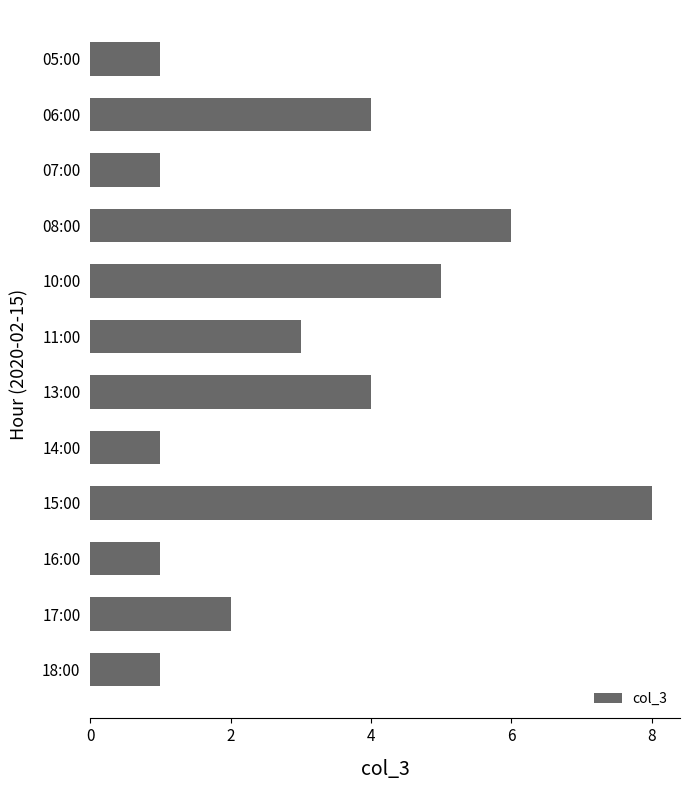

What is the minimum value shown in the chart?

1